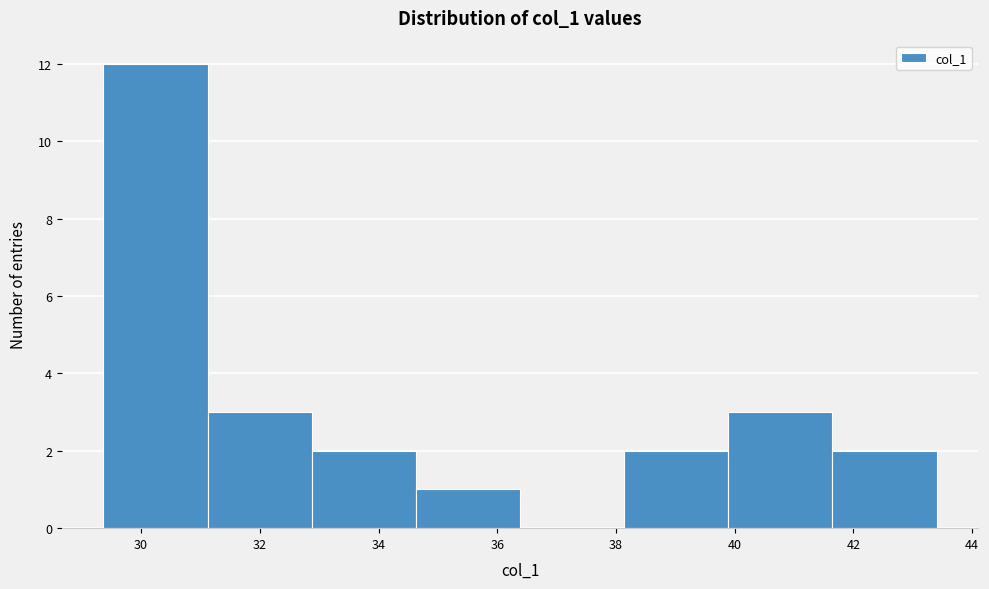

Reading left to right, transcribe this chart: for each bar, give the range it covers on the x-axis and its height. Neither the bar edges nor the heights are printed on the chart, so give them approximately, as read against the axes.

29.4 to 31.2: 12
31.2 to 32.8: 3
32.8 to 34.6: 2
34.6 to 36.4: 1
36.4 to 38.2: 0
38.2 to 39.8: 2
39.8 to 41.6: 3
41.6 to 43.4: 2